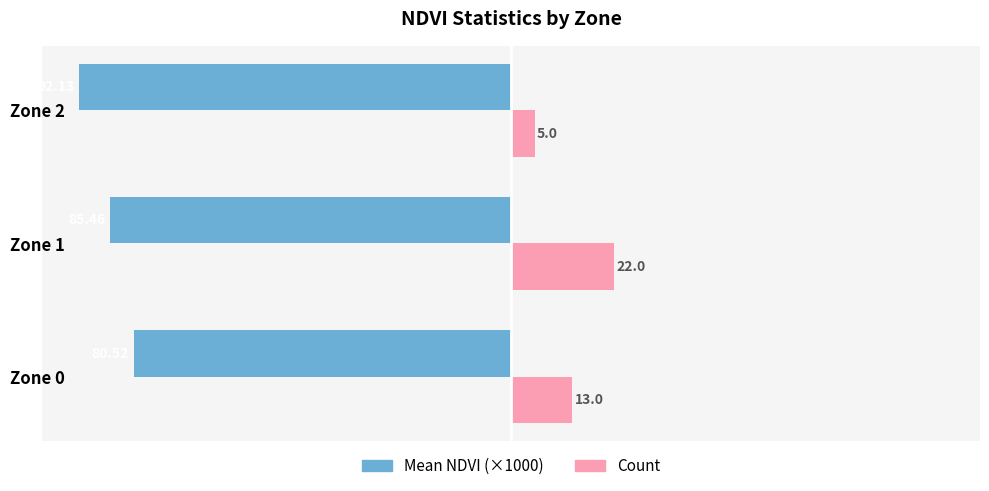

Which series has the widest spread of values?

Count